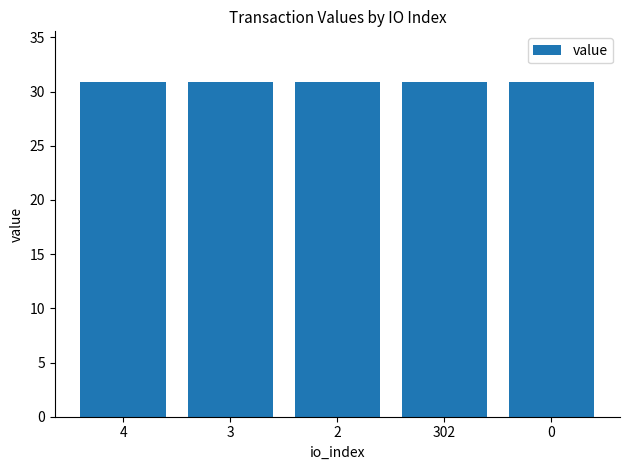

What is the value of the 5th bar from the left?

30.9